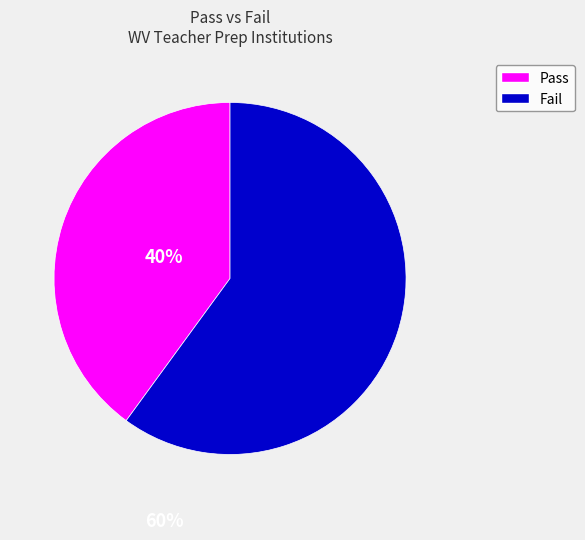

Is there a majority slice in this chart?

Yes